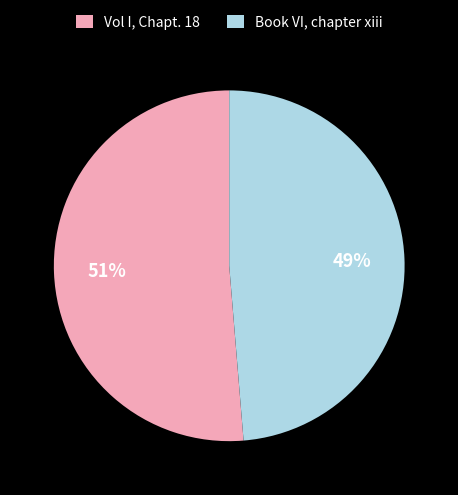

Is the sum of Book VI, chapter xiii and Vol I, Chapt. 18 greater than half?

Yes